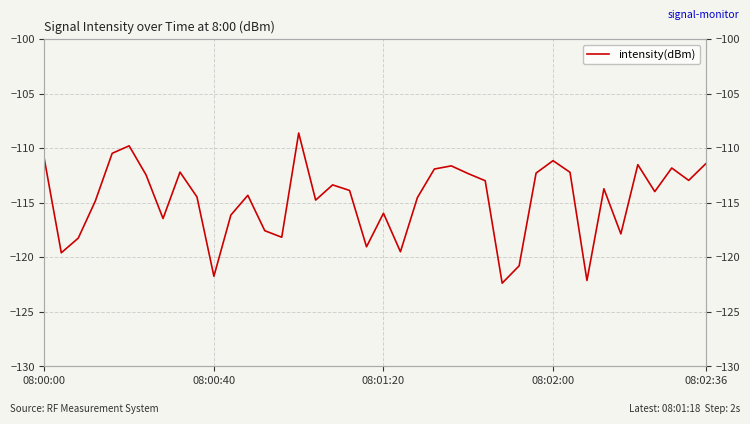

What is the greatest value displayed?

-108.6